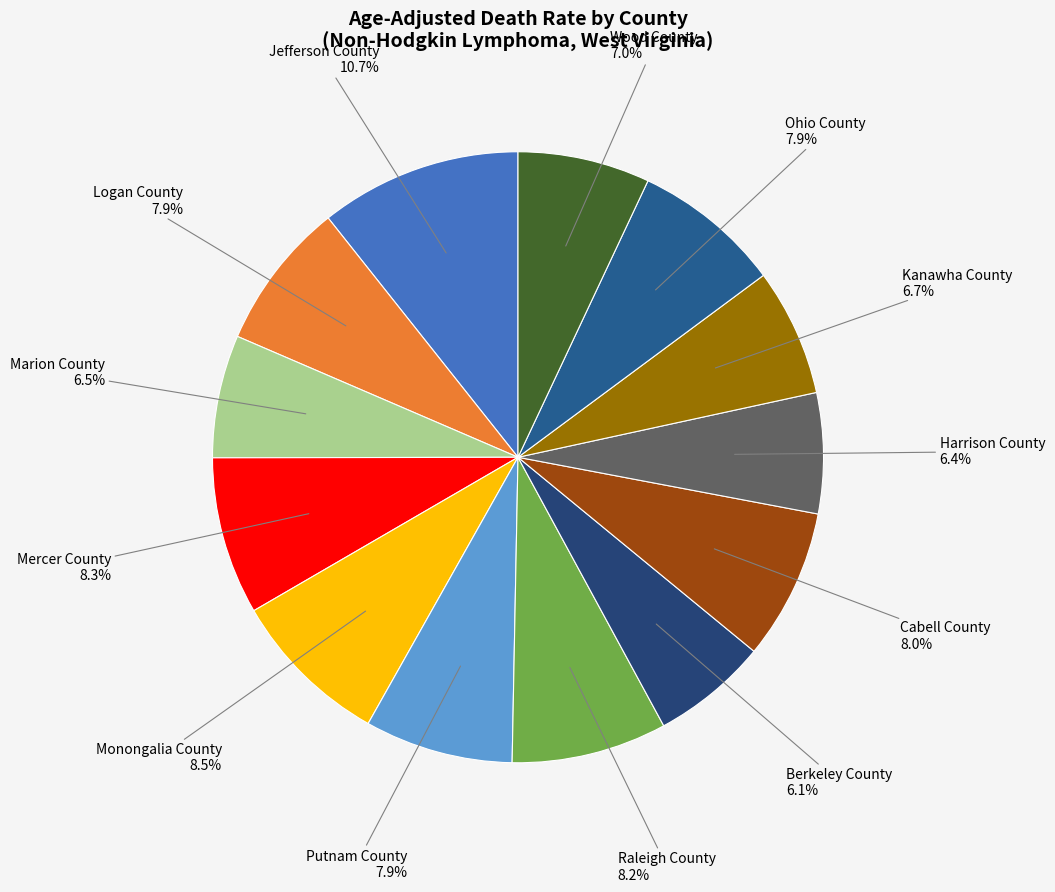

To the nearest percent, what percentage of the pie is Harrison County?

6%